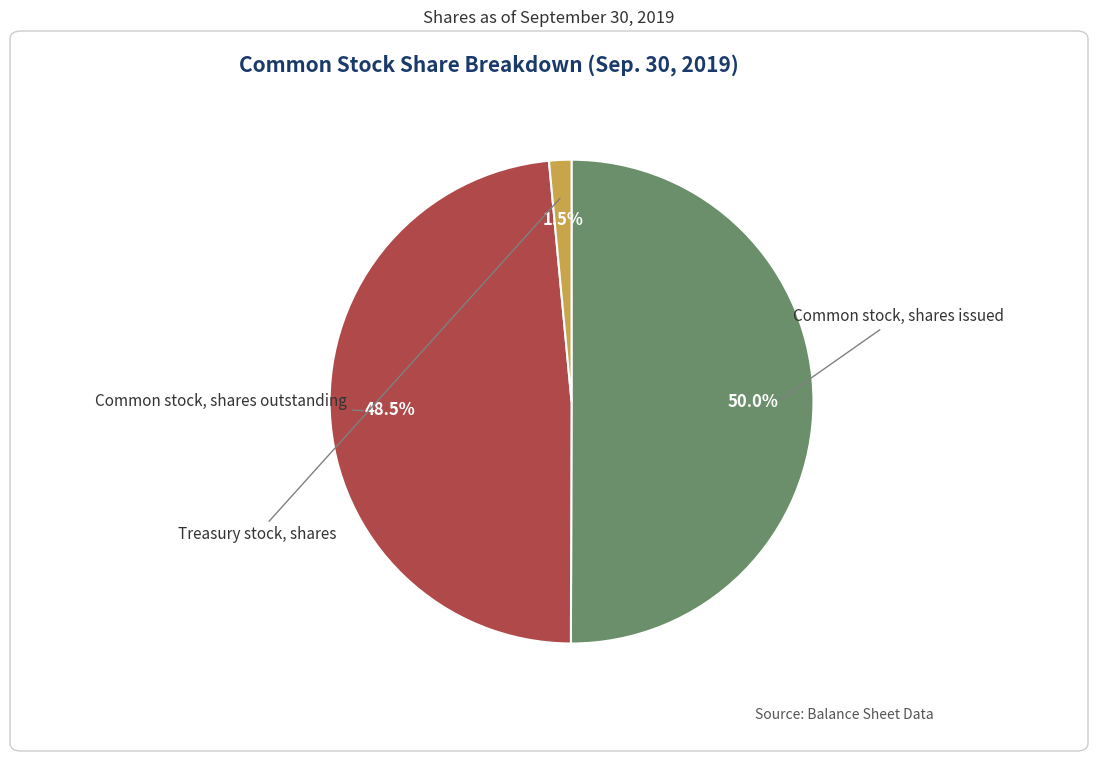

Rank the categories by value from lowest to highest.

Treasury stock, shares, Common stock, shares outstanding, Common stock, shares issued